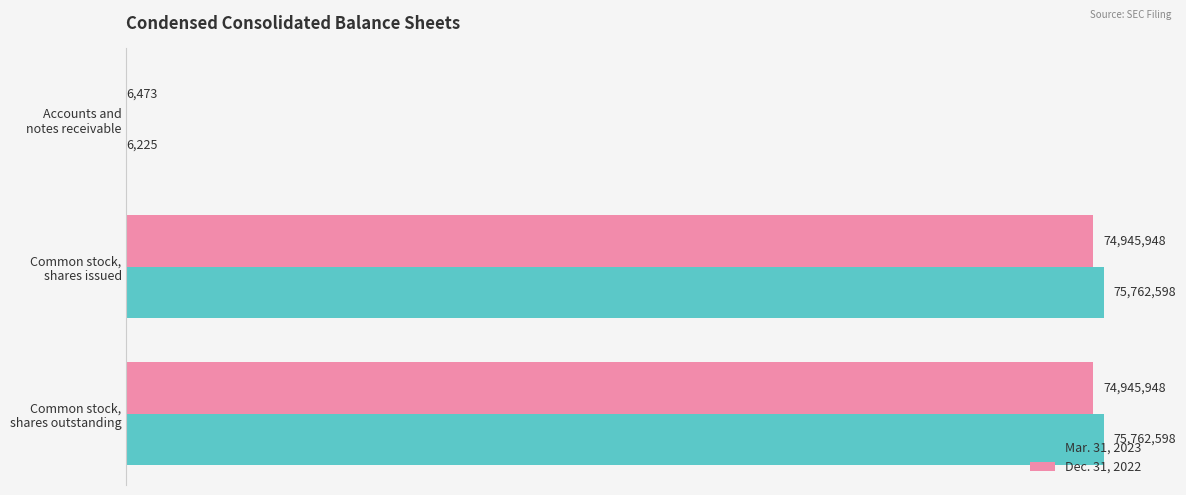

What are all the series names shown in the legend?

Mar. 31, 2023, Dec. 31, 2022